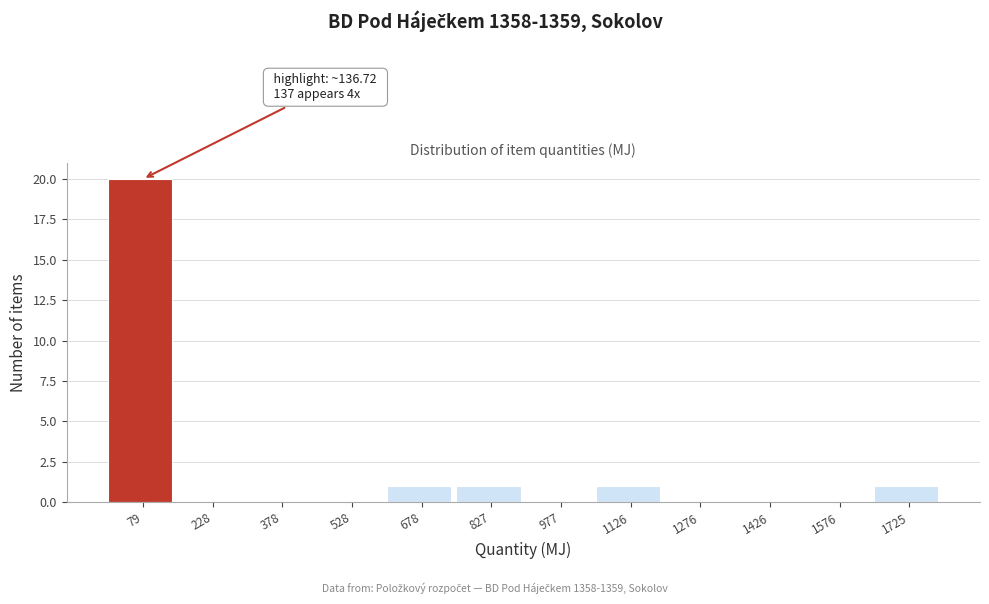

Which range on the x-axis has the tallest bar?

0 to 160